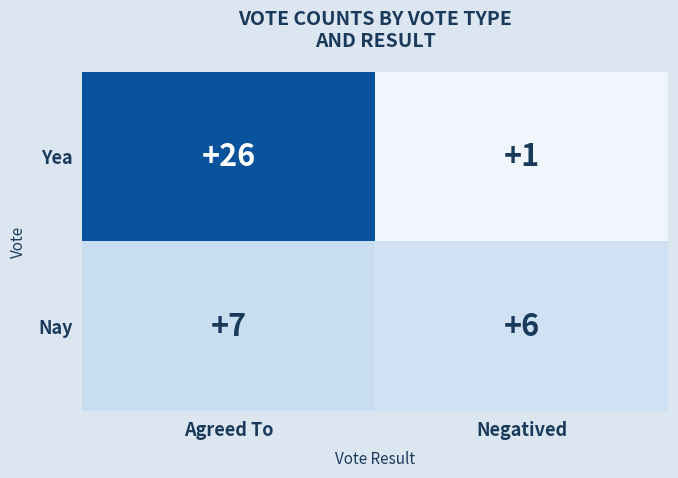

True or false: Nay has a value of 6 at Negatived.

True